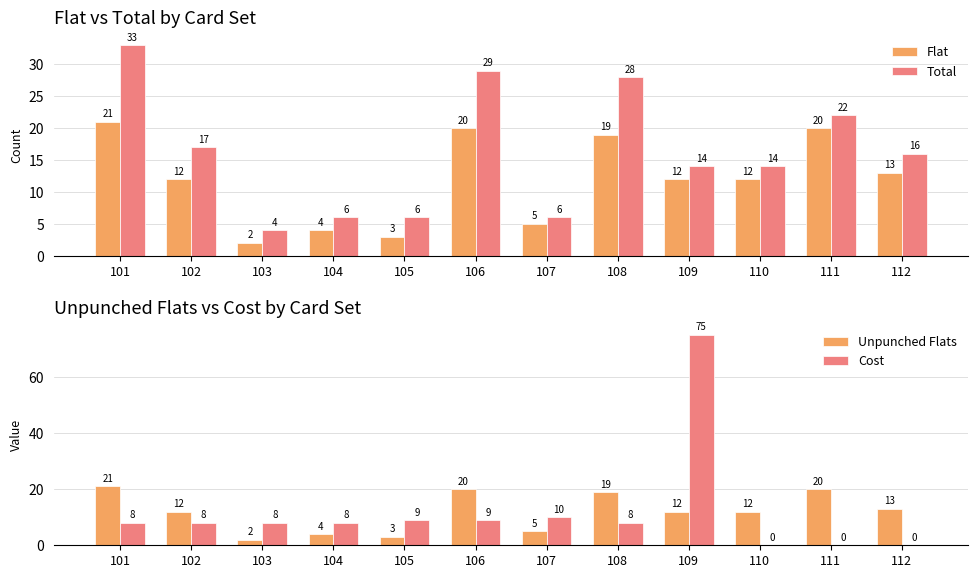

How many bars are there in total?

48